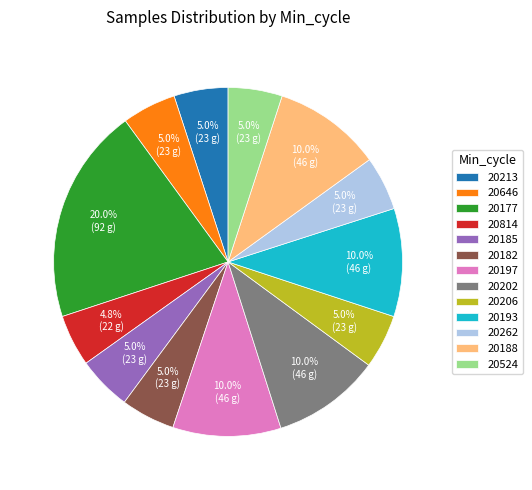

What is the ratio of the value at 20213 to the value at 20202?

0.5